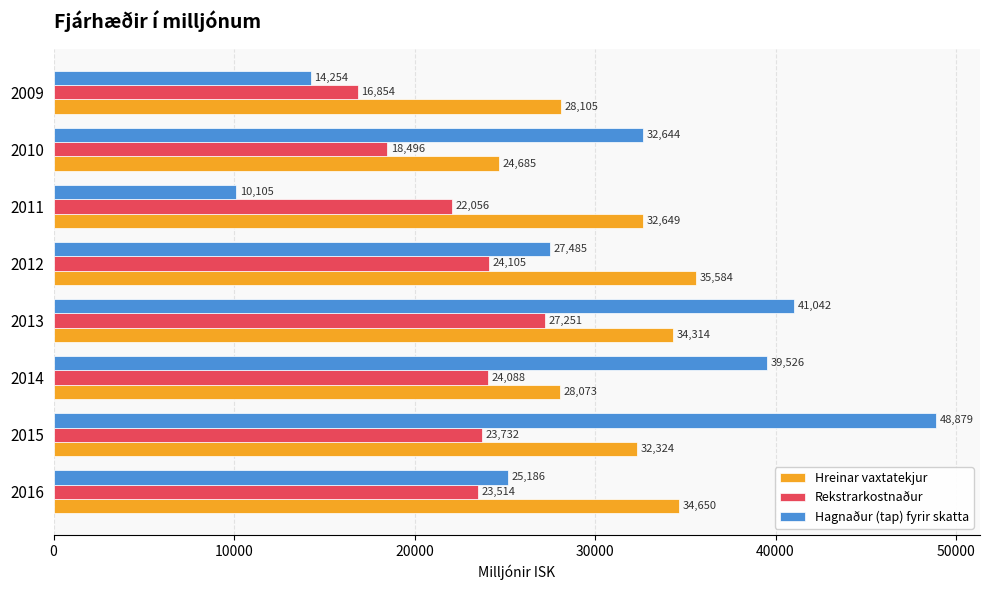

Where is Rekstrarkostnaður nearest to the value 22052?

2011